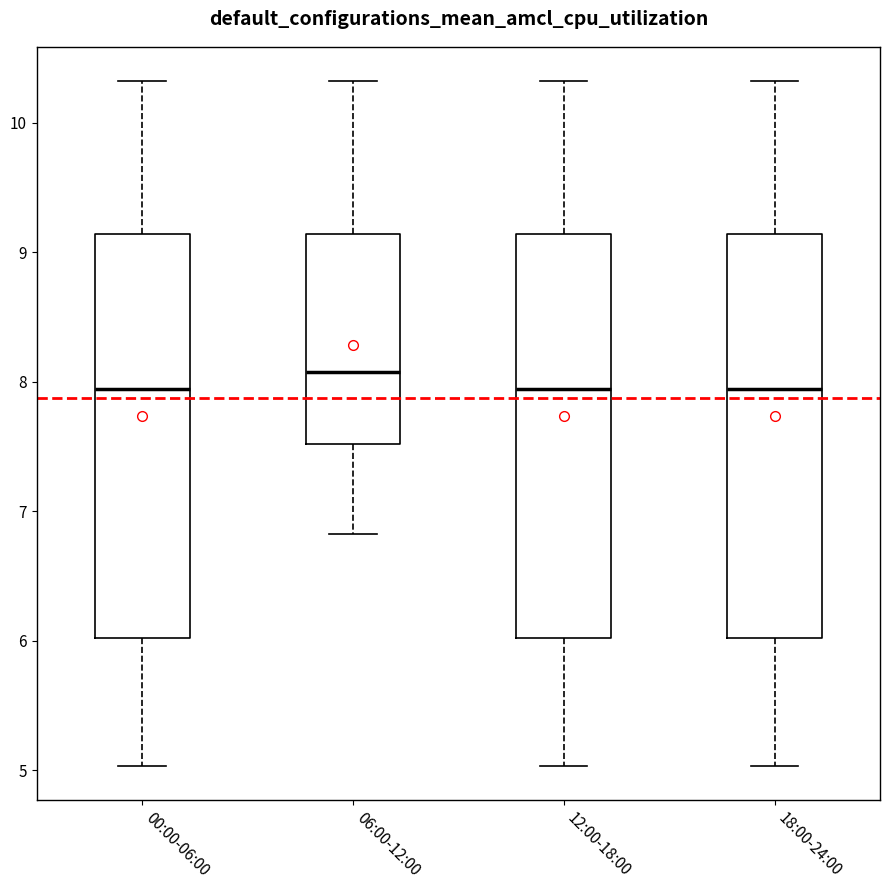

Reading left to right, read every box against the y-axis: the position of its median line, the range the box covers, and the ends of its whiskers. The values are not printed on the chart, so give them approximately, as read against the axis.

00:00-06:00: median 7.9, box 6.0 to 9.1, whiskers 5.0 to 10.3
06:00-12:00: median 8.1, box 7.5 to 9.1, whiskers 6.8 to 10.3
12:00-18:00: median 7.9, box 6.0 to 9.1, whiskers 5.0 to 10.3
18:00-24:00: median 7.9, box 6.0 to 9.1, whiskers 5.0 to 10.3